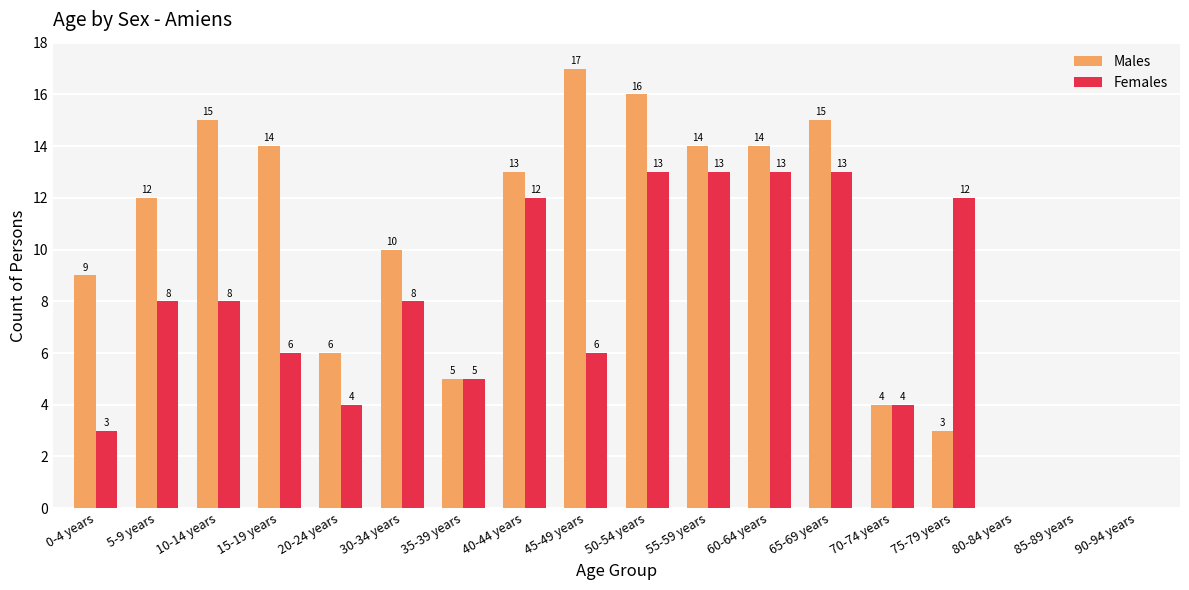

Which series has the largest range (max minus min)?

Males